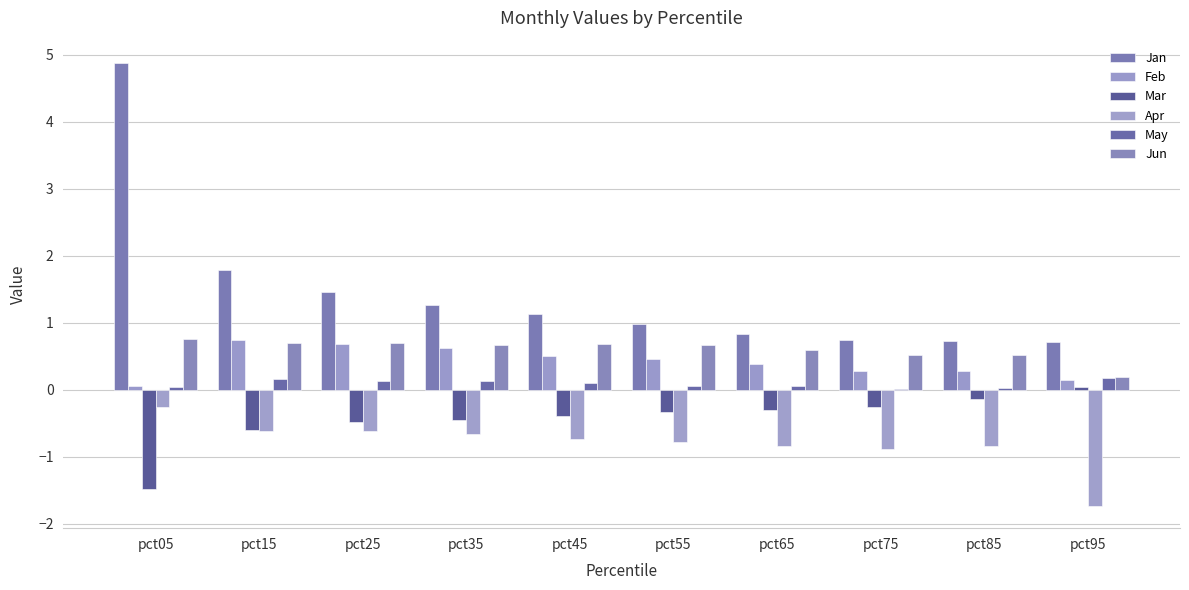

At which category is the sum across all series the highest?

pct05